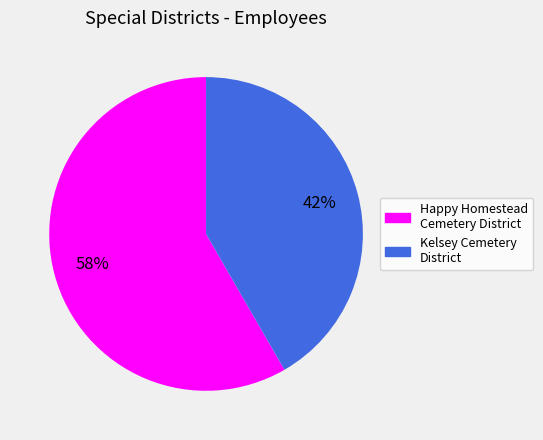

True or false: Happy Homestead Cemetery District accounts for 67% of the total.

False